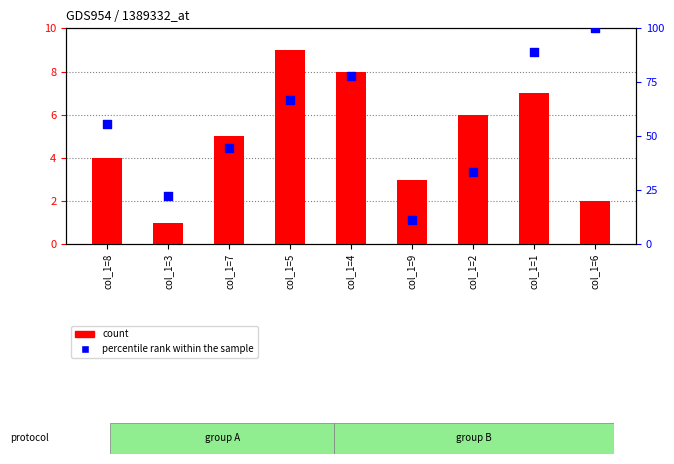

At which category is the sum across all series the highest?

col_1=6